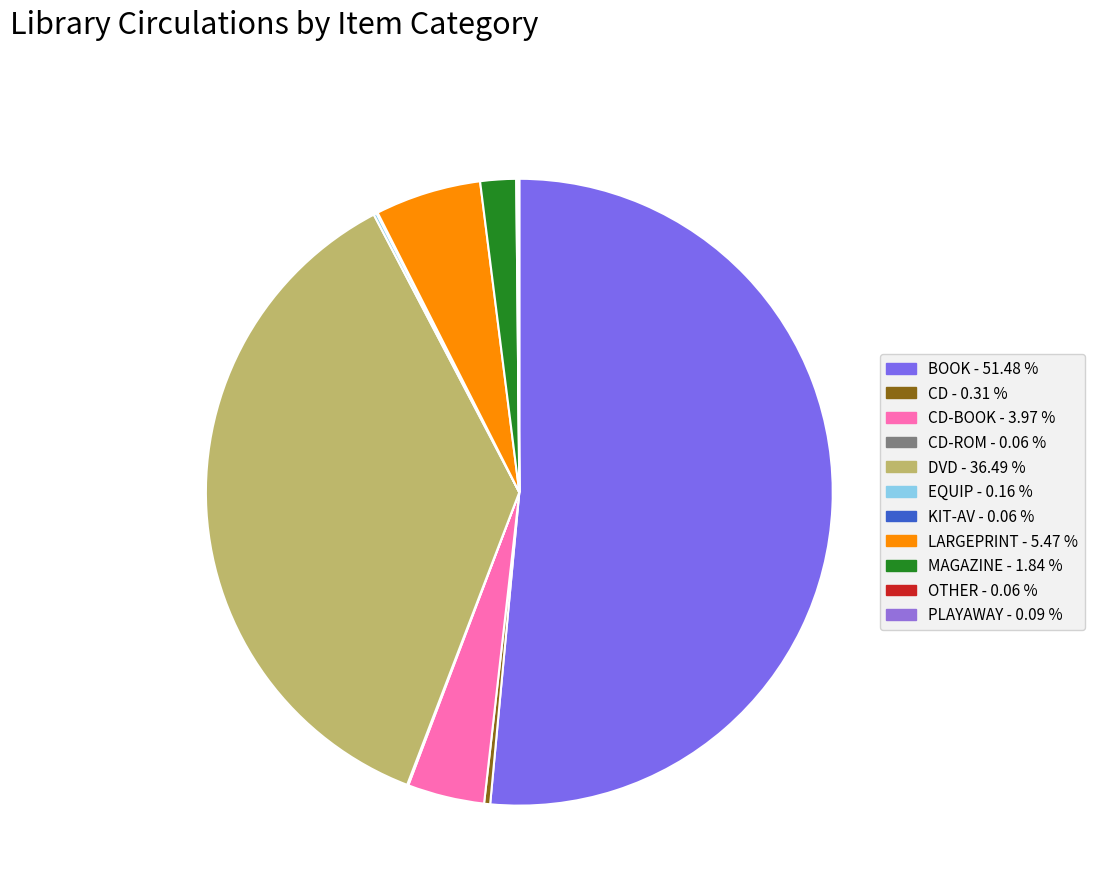

Is there a majority slice in this chart?

Yes